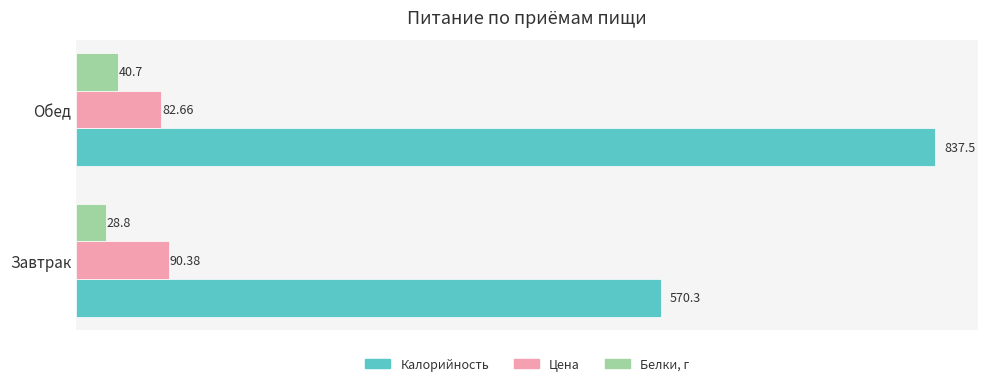

List the series in order of their peak value, highest first.

Калорийность, Цена, Белки, г